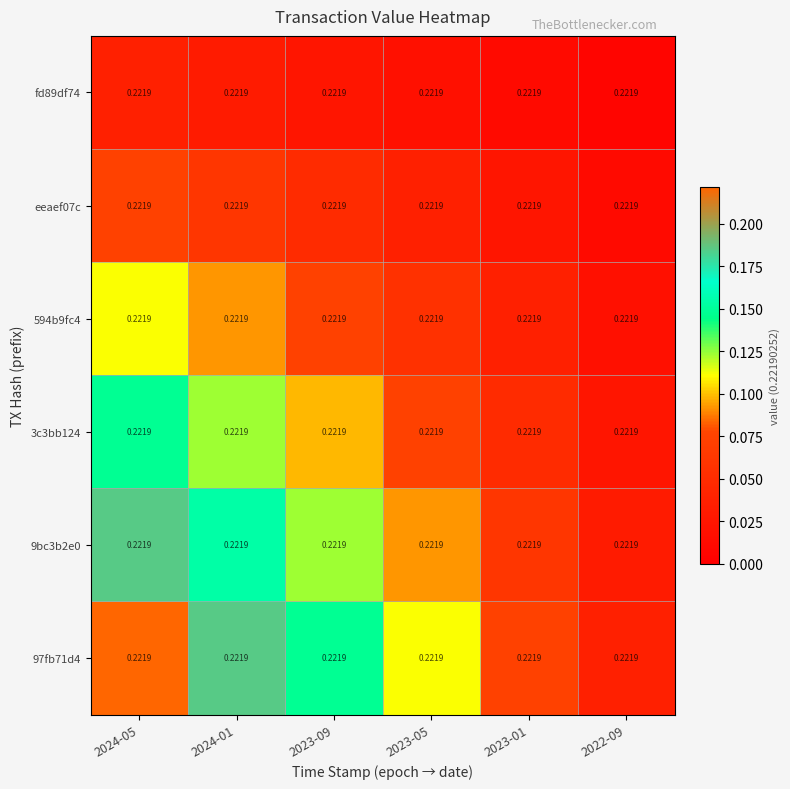

The value of 9bc3b2e0 at 2024-01 is 0.2. True or false?

True